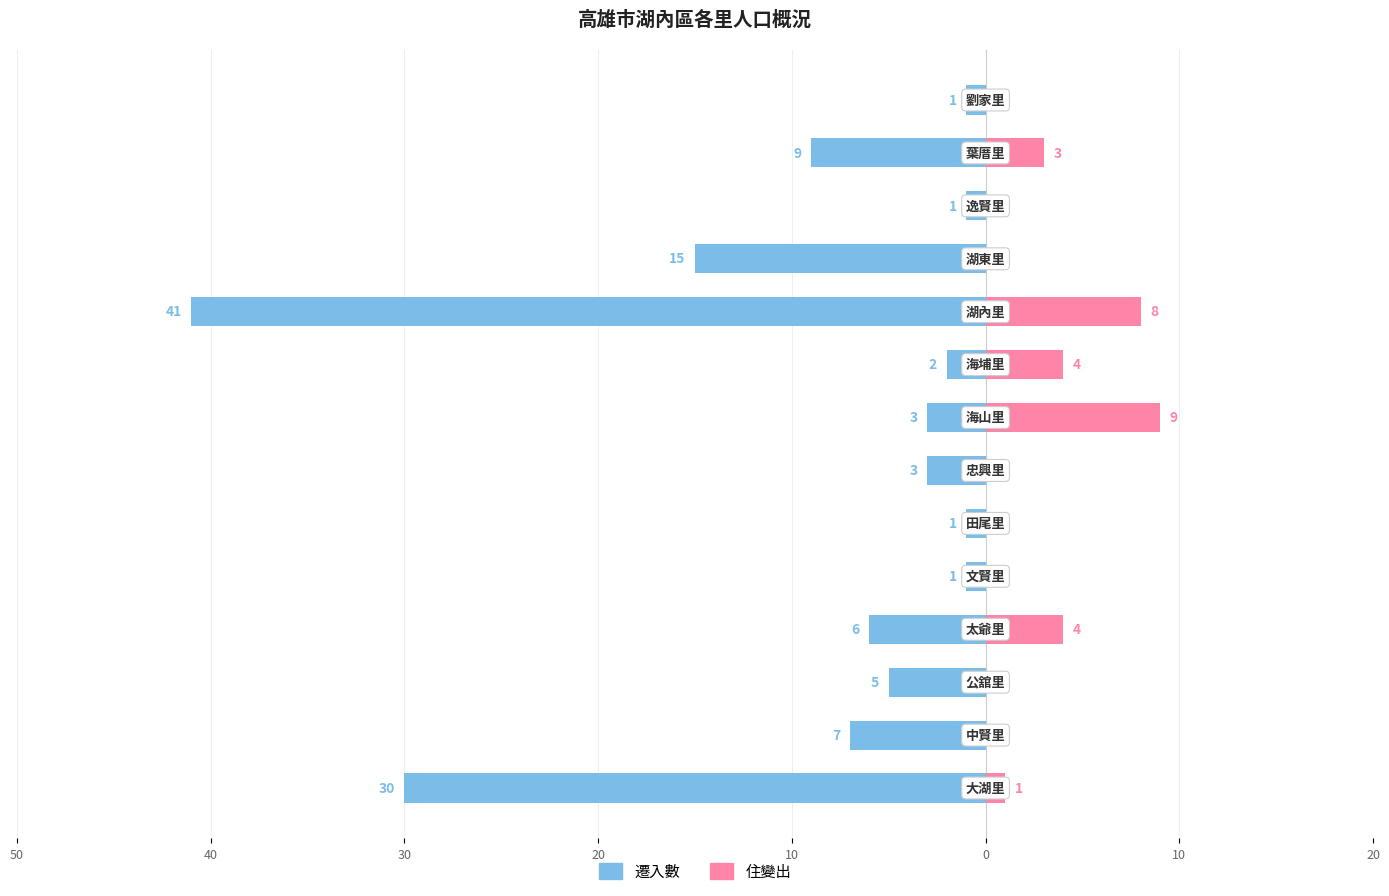

The 遷入數 series shows -4 at 10. True or false?

False